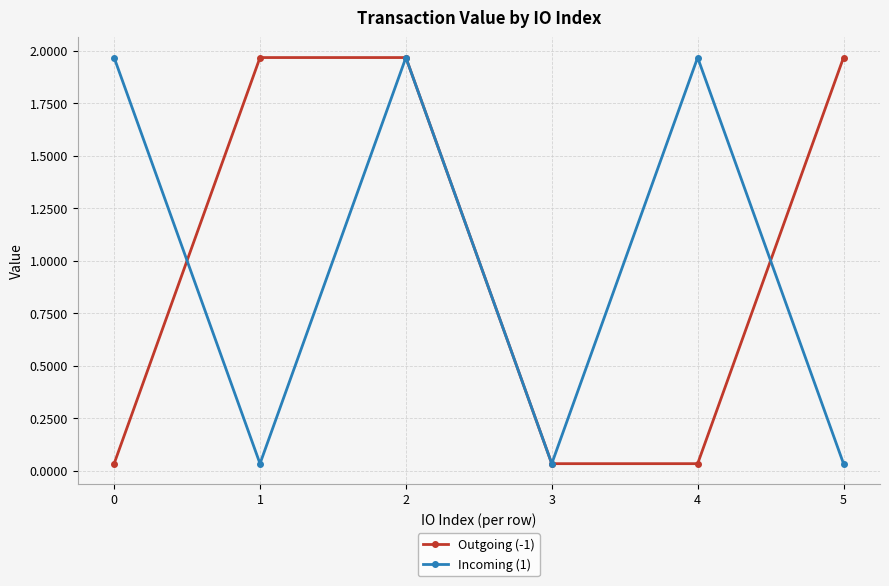

How many categories are shown in the chart?

6